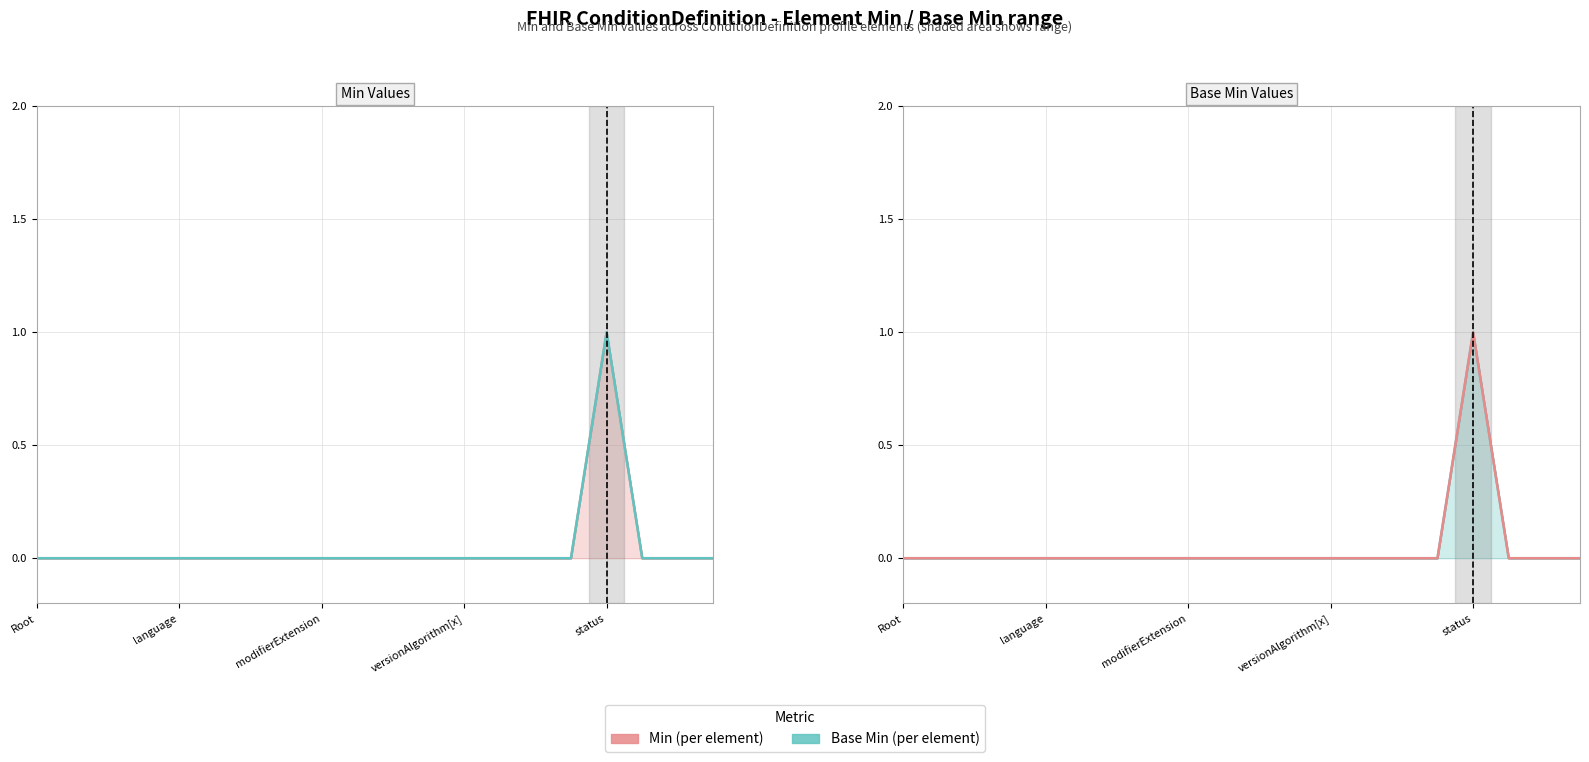

At which category does the chart reach its minimum across all series?

Root